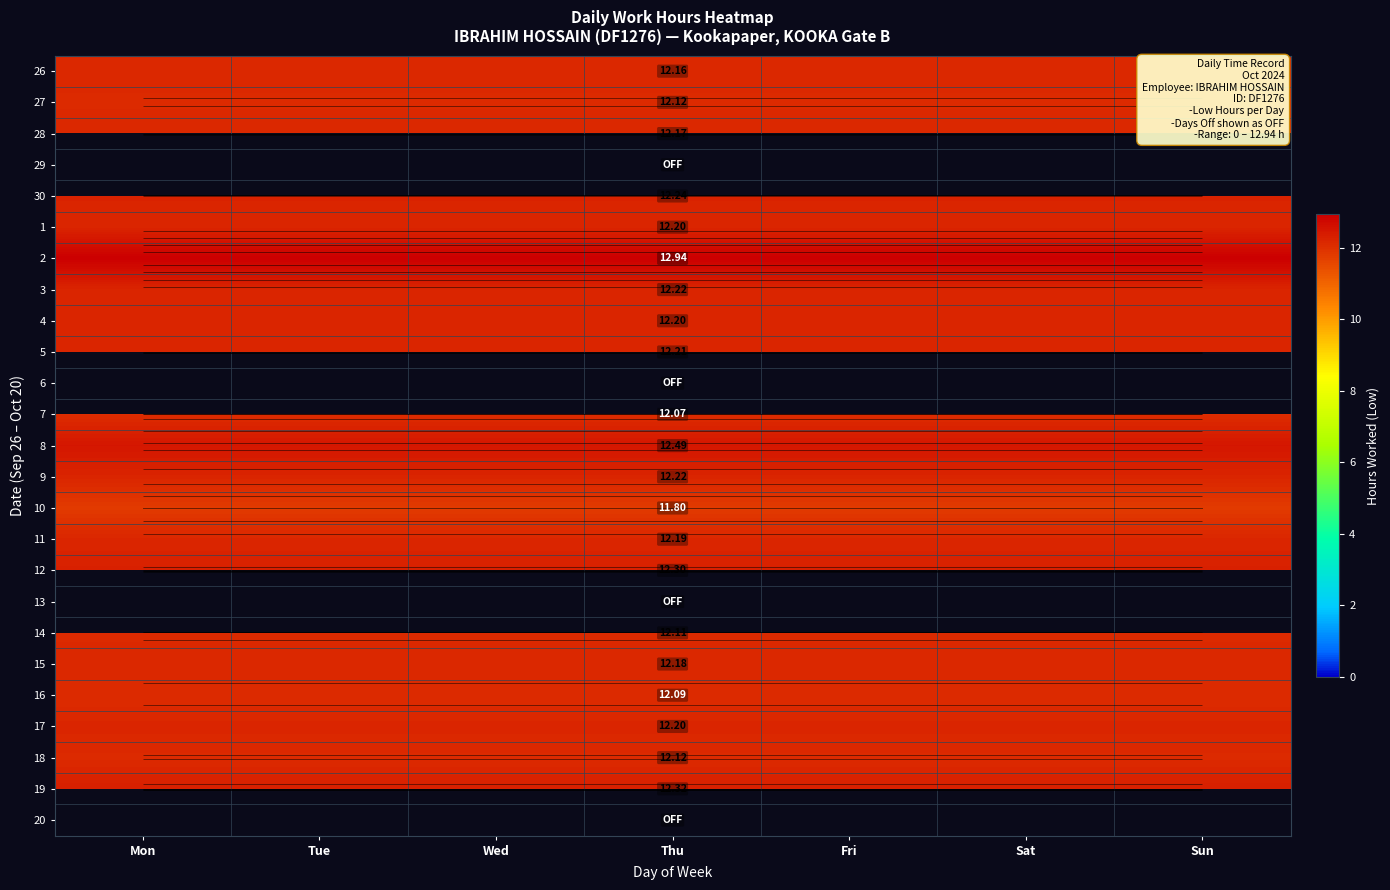

True or false: 16 has a value of 19.1 at Sat.

False